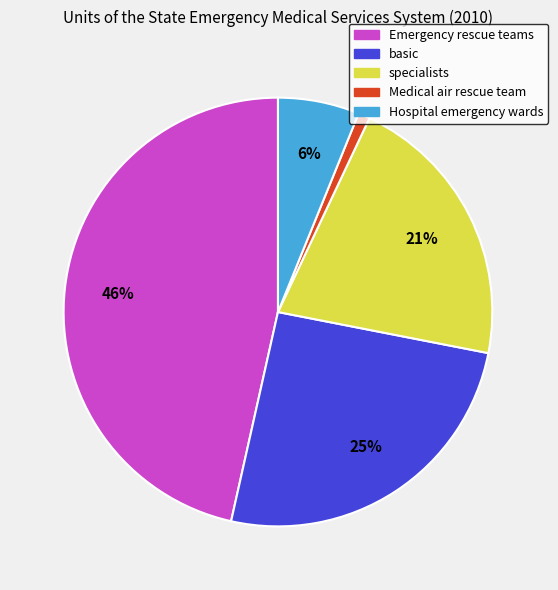

Does Hospital emergency wards account for over 50% of the chart?

No